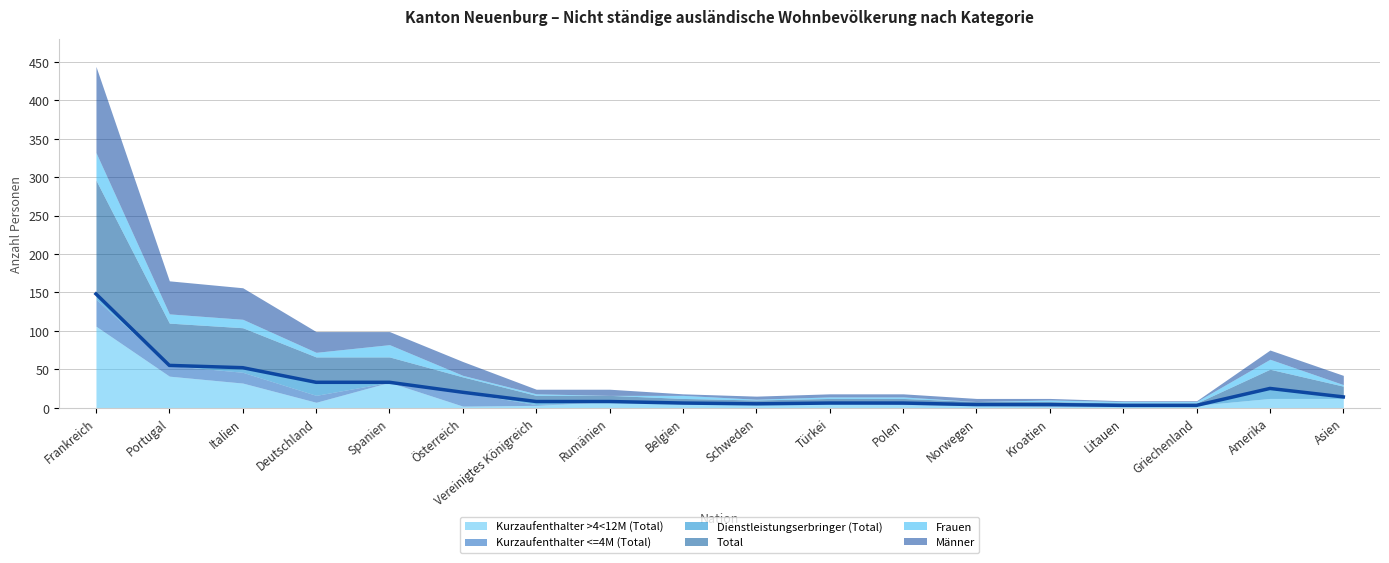

What is the sum of all Total values?

433